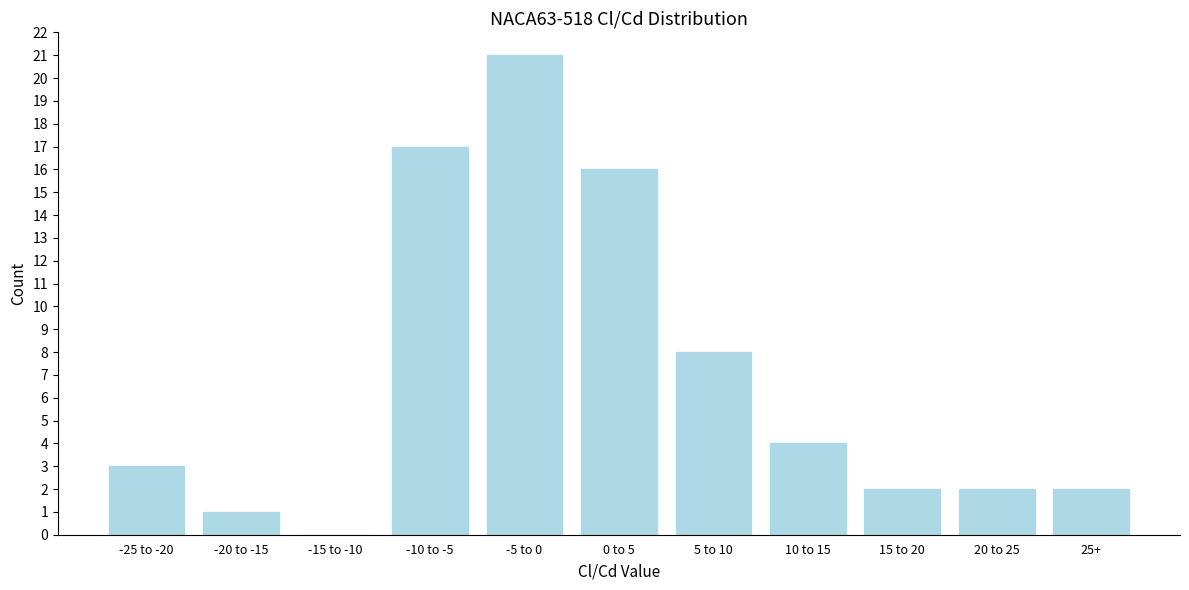

Reading right to left, list all the values displayed in this chart.

25+=2	20 to 25=2	15 to 20=2	10 to 15=4	5 to 10=8	0 to 5=16	-5 to 0=21	-10 to -5=17	-15 to -10=0	-20 to -15=1	-25 to -20=3